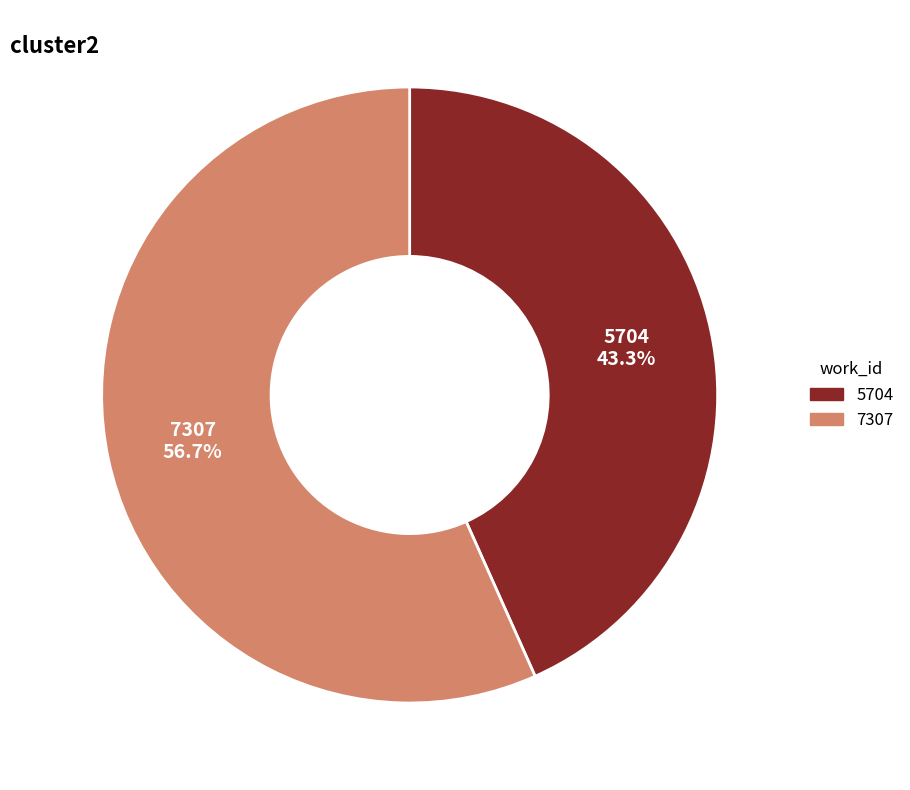

Rank the categories by value from lowest to highest.

5704, 7307